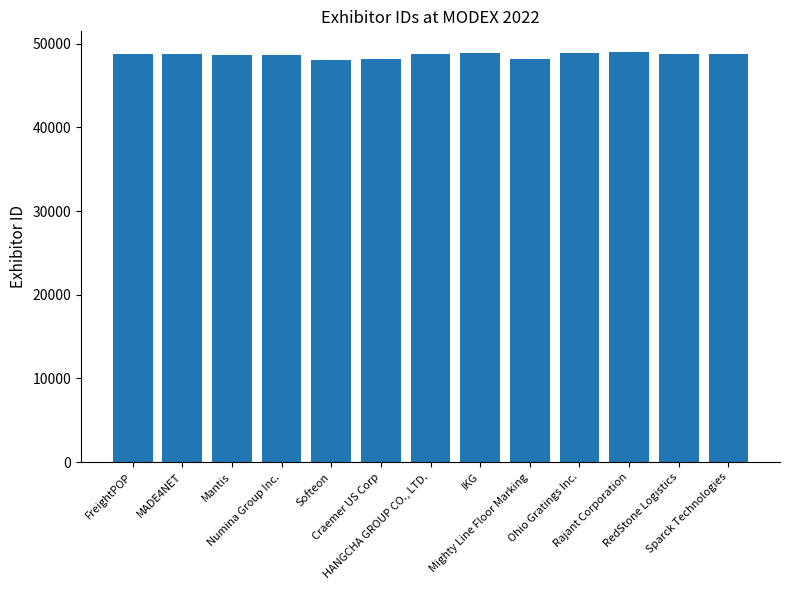

What is the value of the 4th bar from the left?

48626